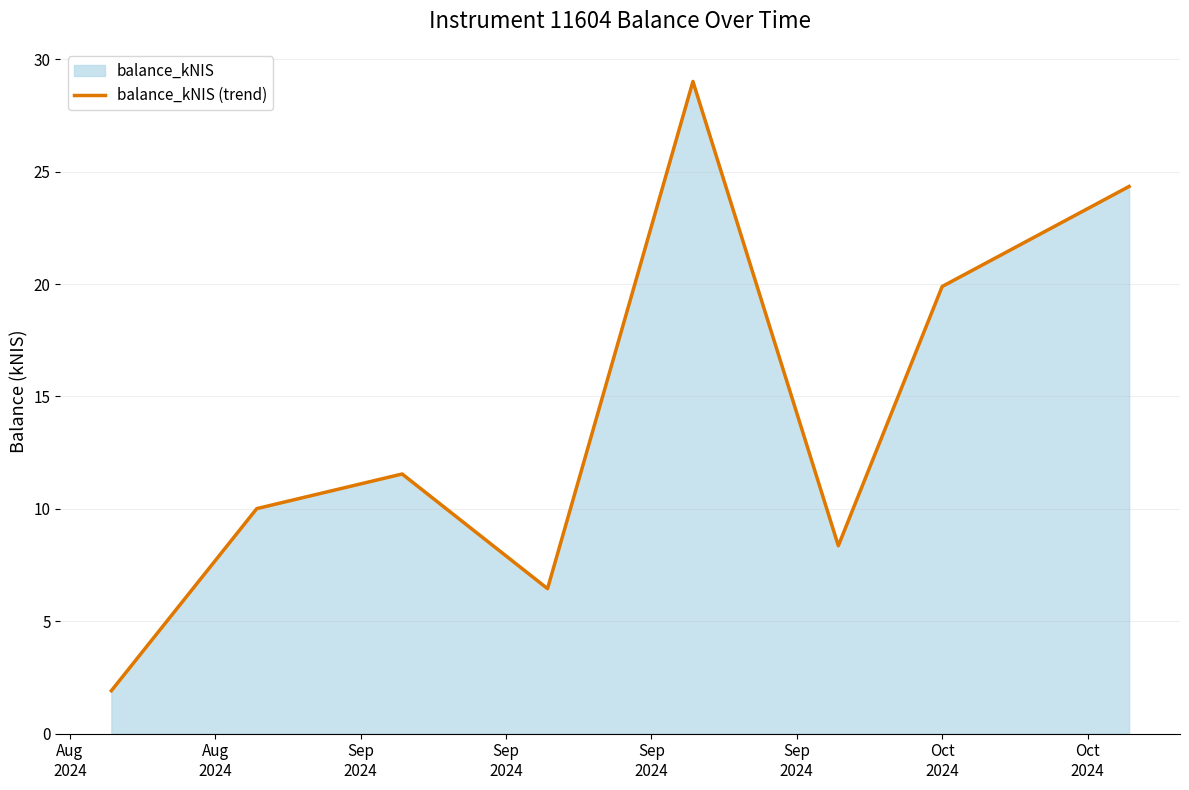

What is the smallest value displayed?

1.9